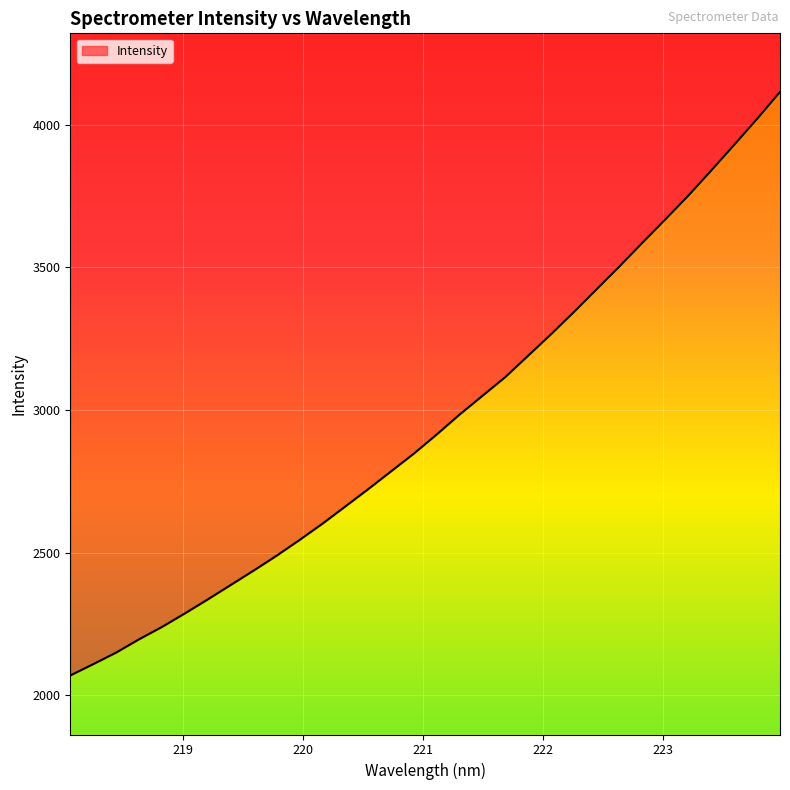

Count the number of values greater than 2914.

16